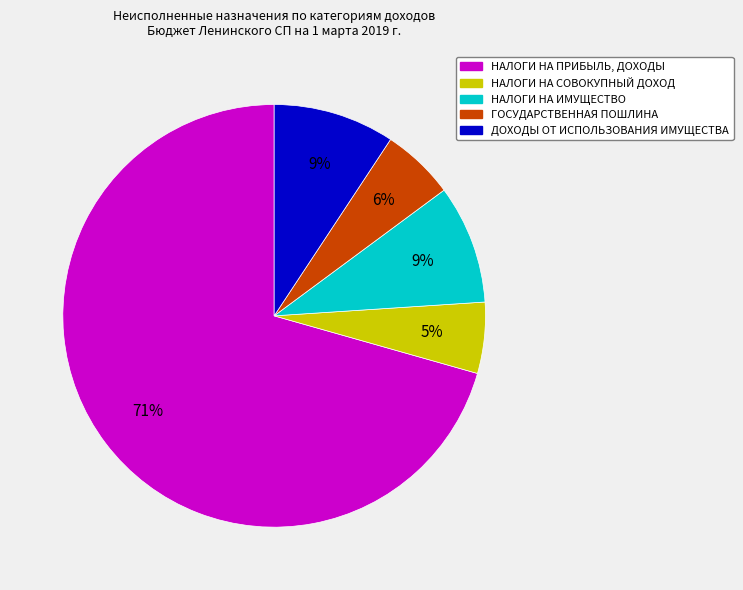

Approximately how many times larger is the value at ДОХОДЫ ОТ ИСПОЛЬЗОВАНИЯ ИМУЩЕСТВА compared to НАЛОГИ НА ИМУЩЕСТВО?

1.0